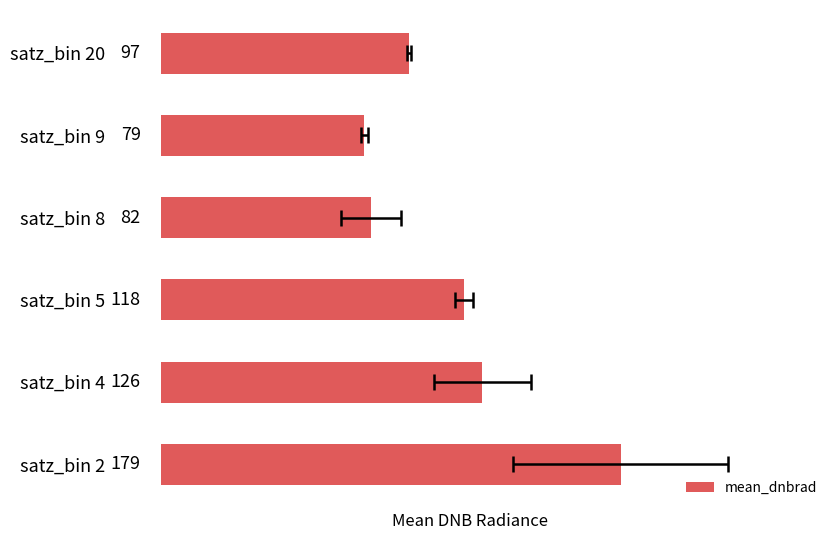

What is the minimum value shown in the chart?

79.3